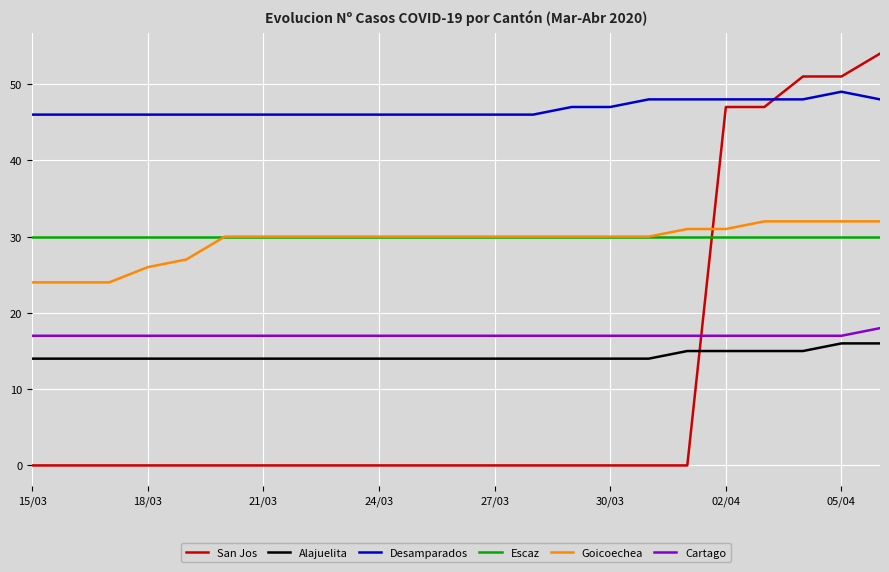

Which series has the largest range (max minus min)?

San Jos